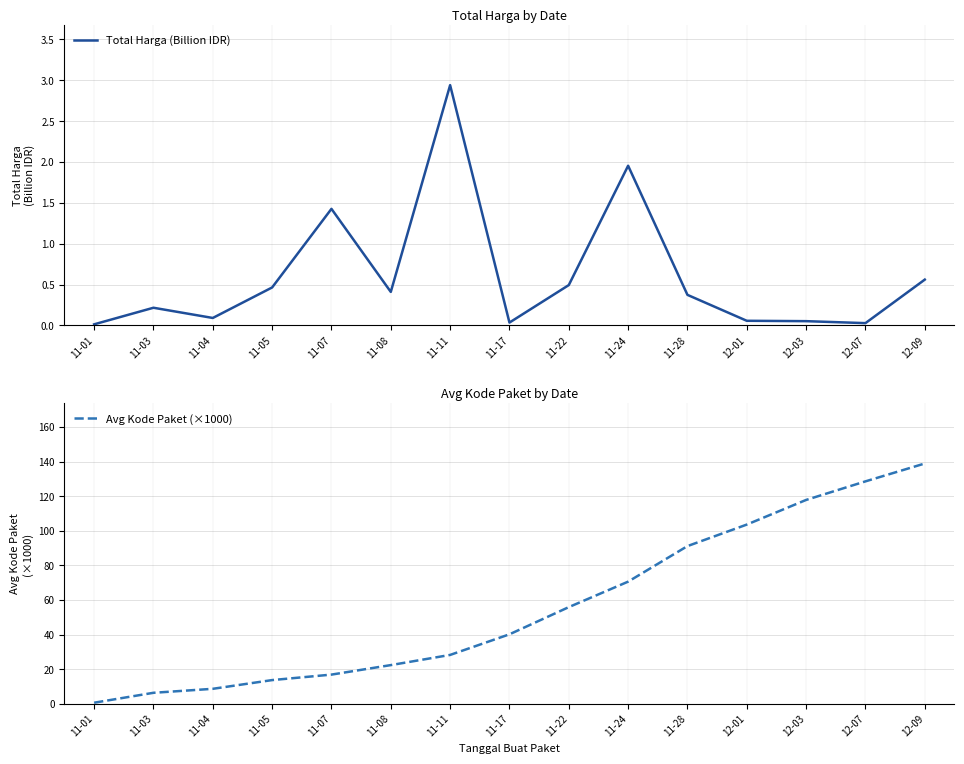

At which label does Total Harga (Billion IDR) reach its minimum?

11-01